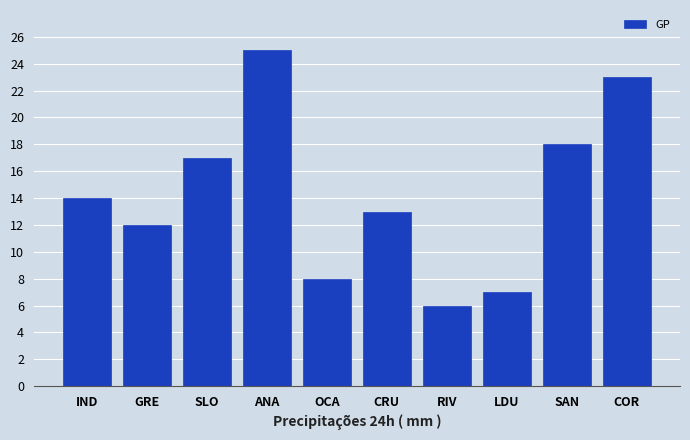

What is the difference between the maximum and minimum values?

19